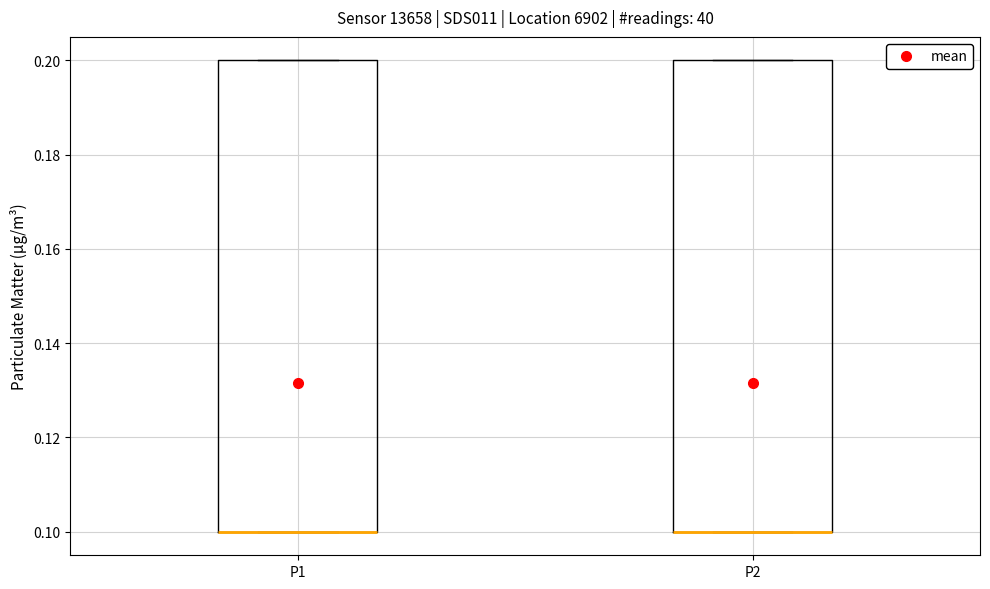

Where is the lower edge of the box for P2 on the y-axis? The values are not printed on the chart, so give them approximately, as read against the axis.

0.1